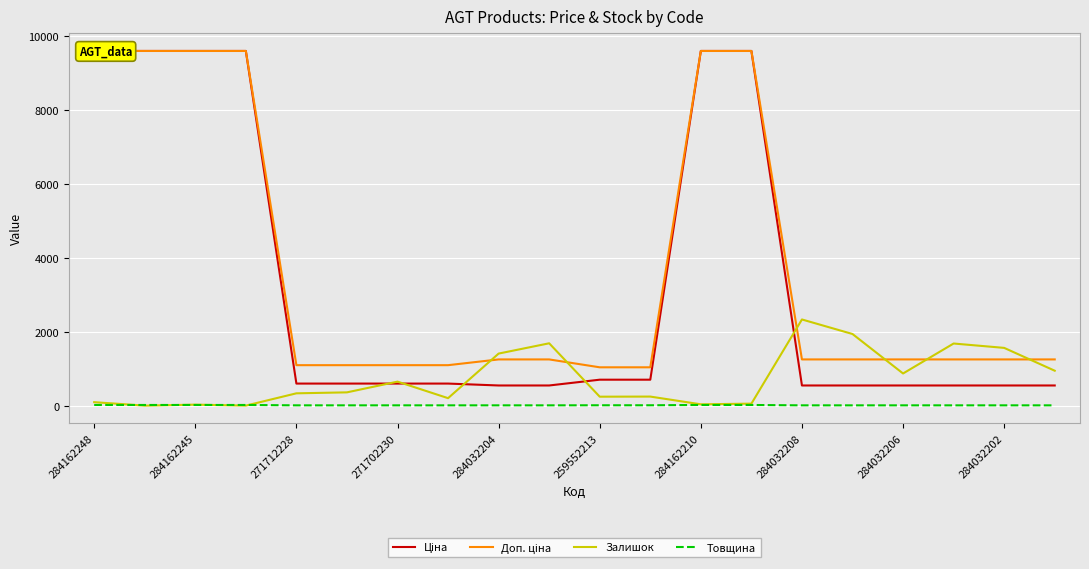

The value of Залишок at 284032202 is 2747. True or false?

False